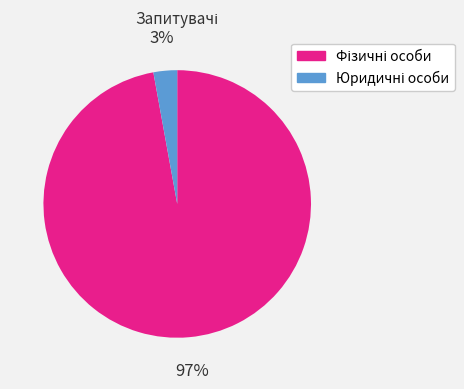

To the nearest percent, what is the difference between the largest and smallest slice percentages?

94%